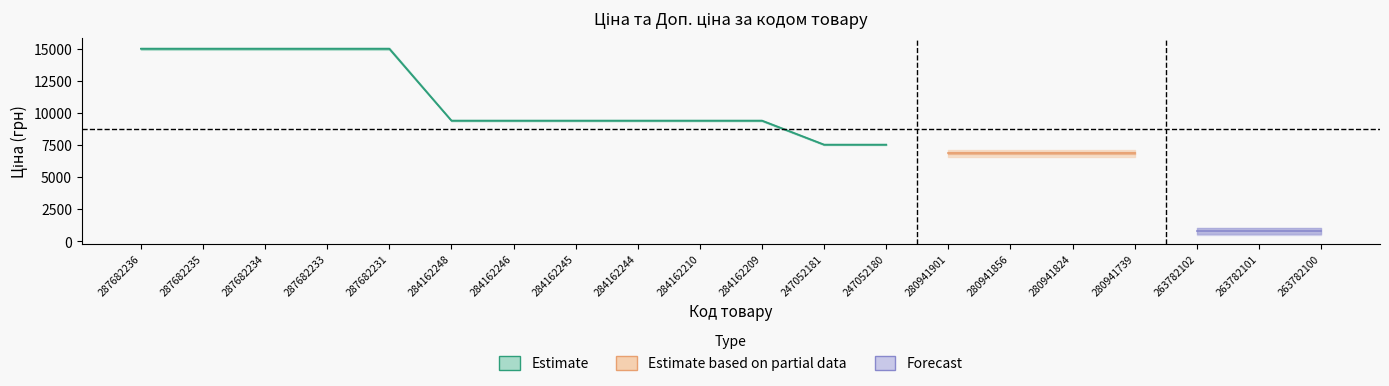

True or false: Доп. ціна and Ціна intersect in this chart.

False